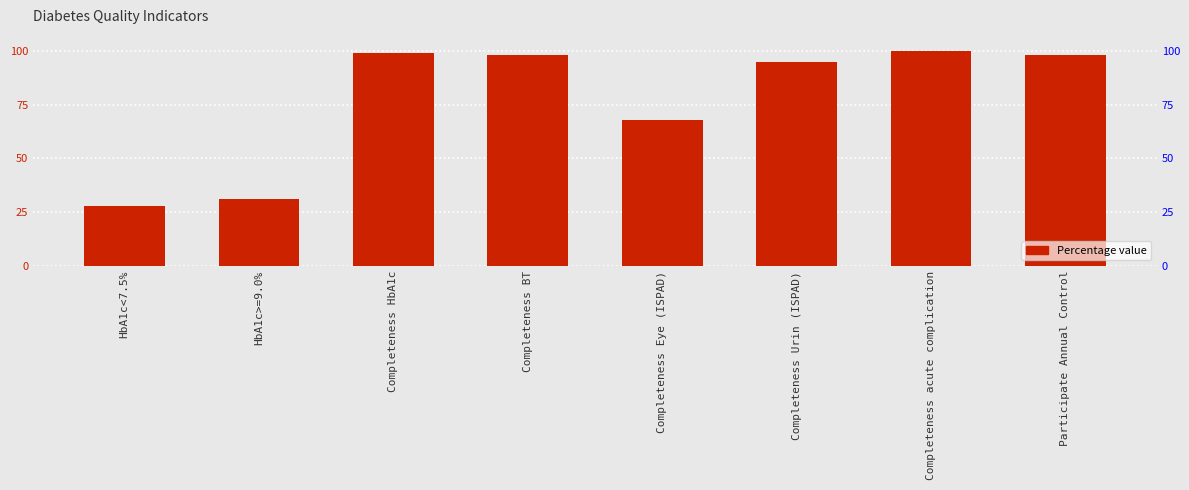

Which has a higher value, Completeness HbA1c or Completeness acute complication?

Completeness acute complication